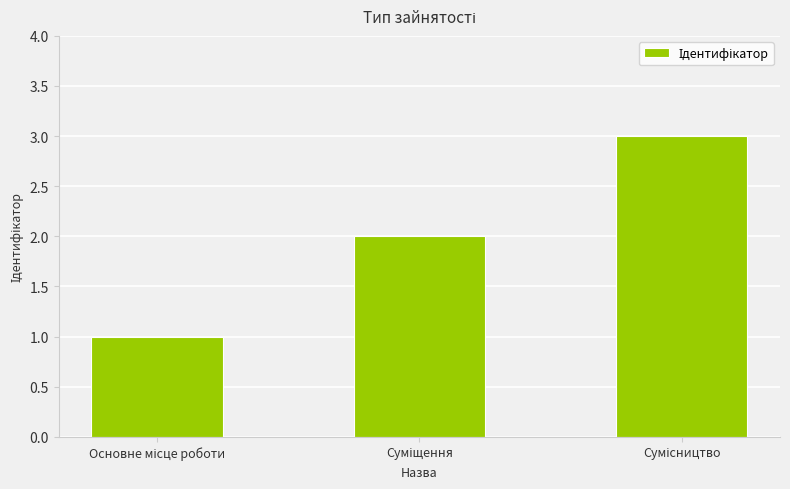

What is the greatest value displayed?

3